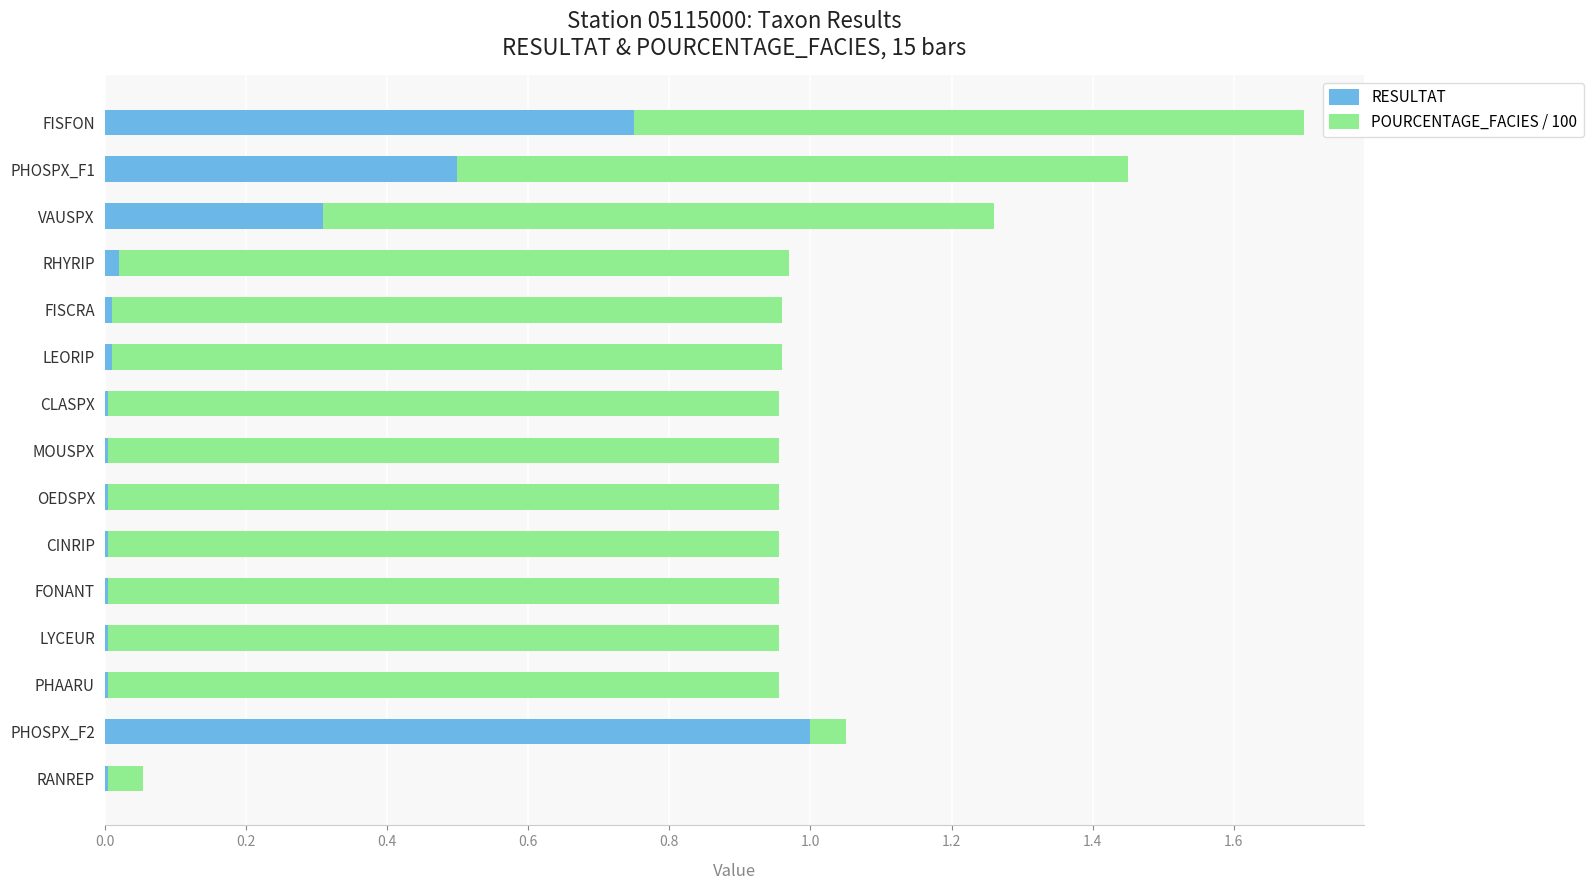

What is the sum of all RESULTAT values?

2.6